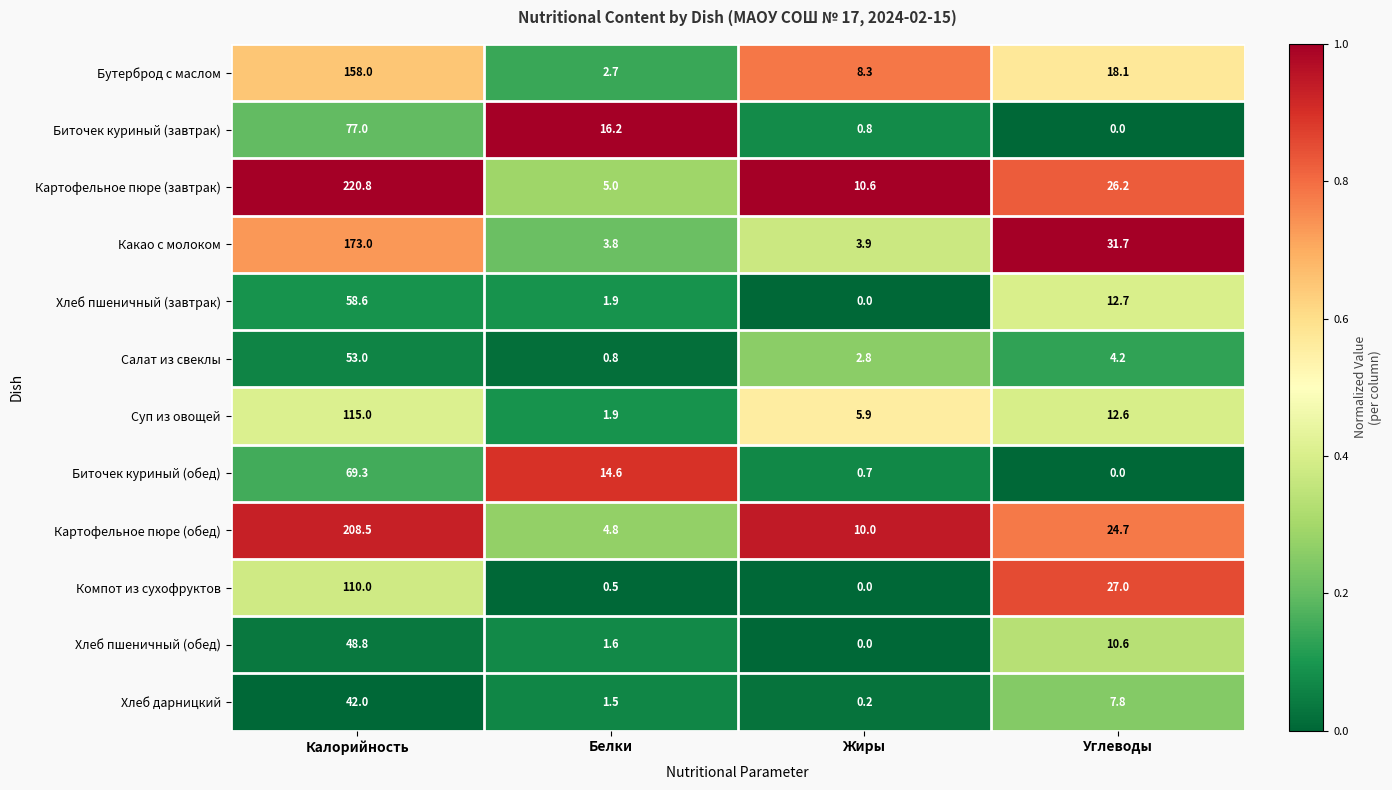

Which series changed the most between Белки and Жиры?

Биточек куриный (завтрак)